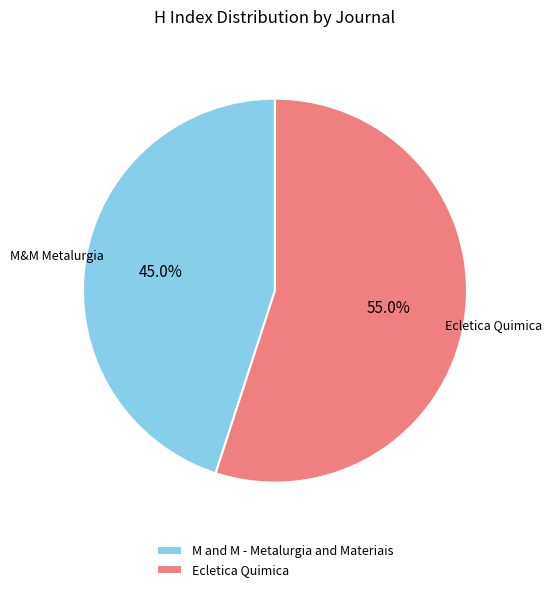

To the nearest percent, what percentage of the pie is Ecletica Quimica?

55%